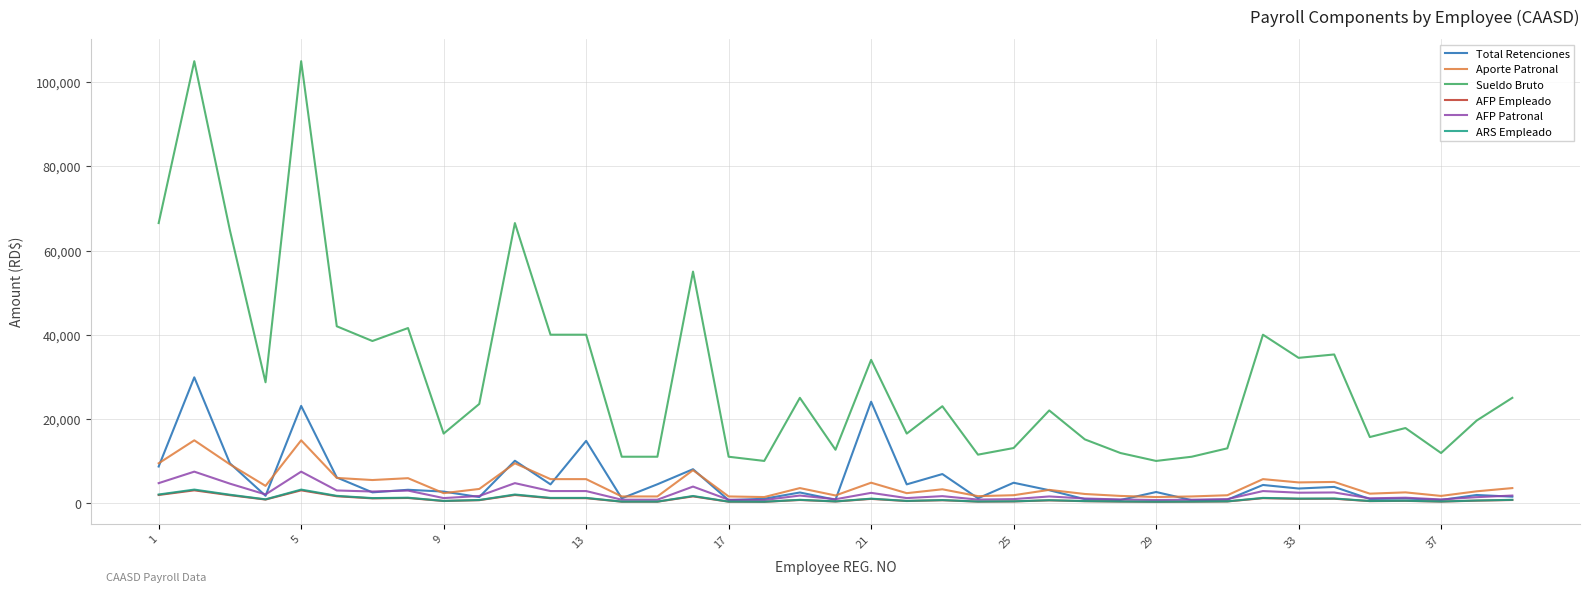

After their last crossing, which series has the higher values: Total Retenciones or Aporte Patronal?

Aporte Patronal